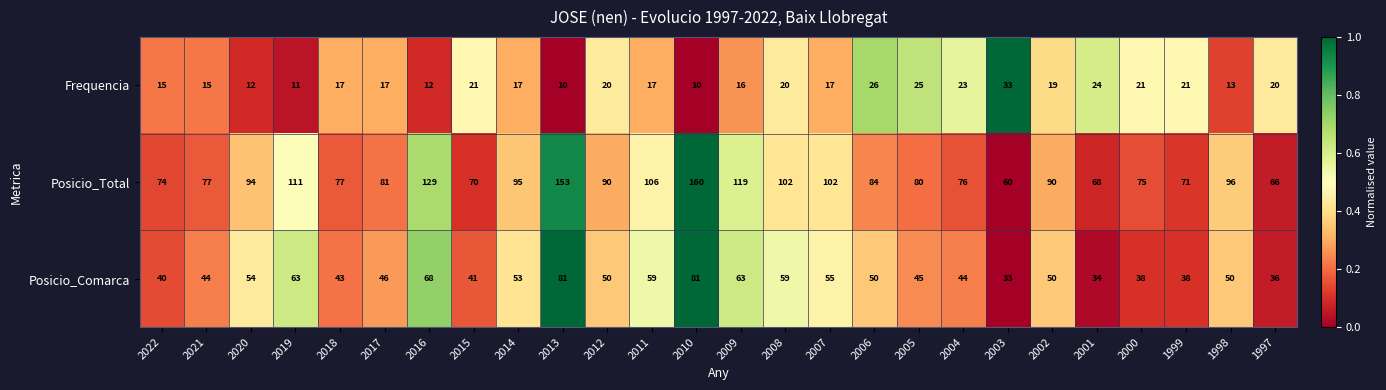

At which category is the sum across all series the highest?

2010